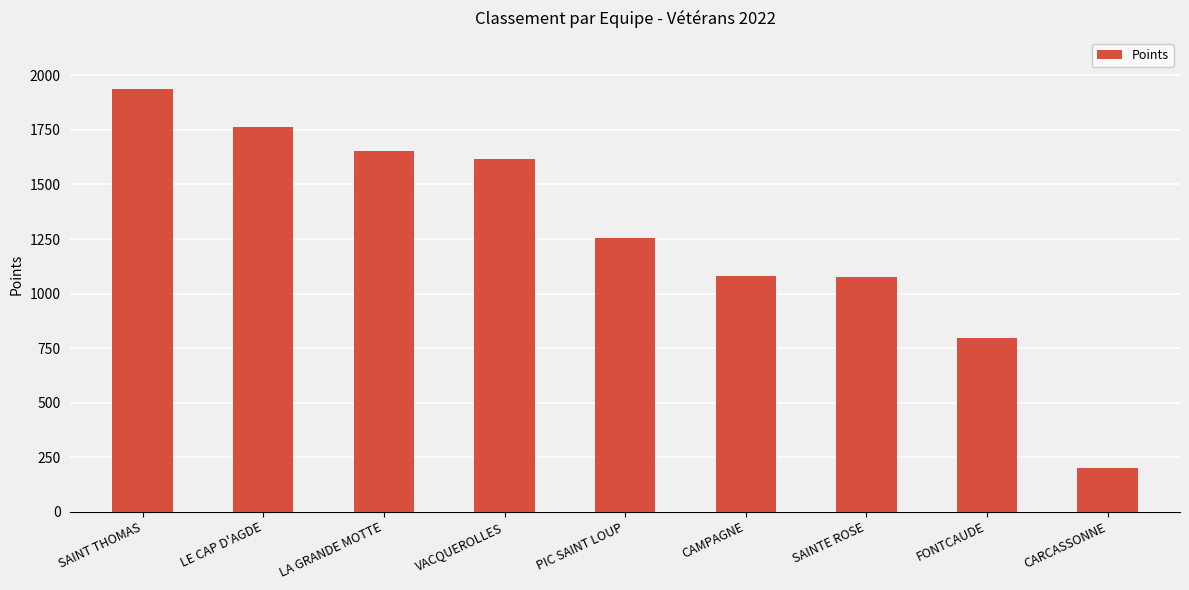

The value at CARCASSONNE is 284. True or false?

False